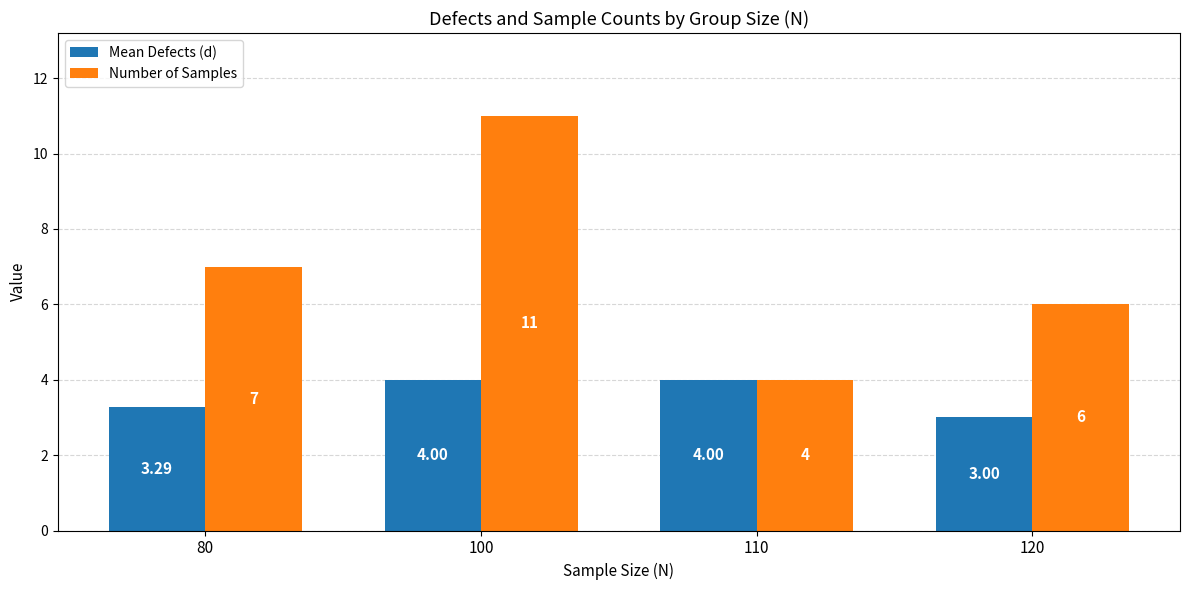

Is it true that Mean Defects (d) equals 3.3 at 80?

True